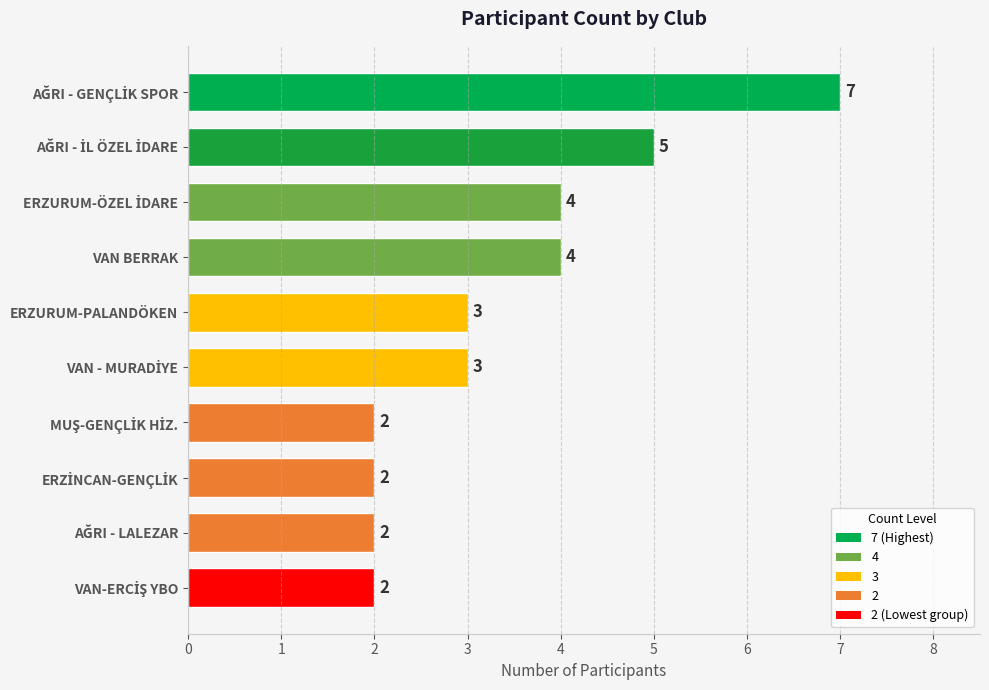

Reading top to bottom, what are all the values shown in this chart?

7	5	4	4	3	3	2	2	2	2